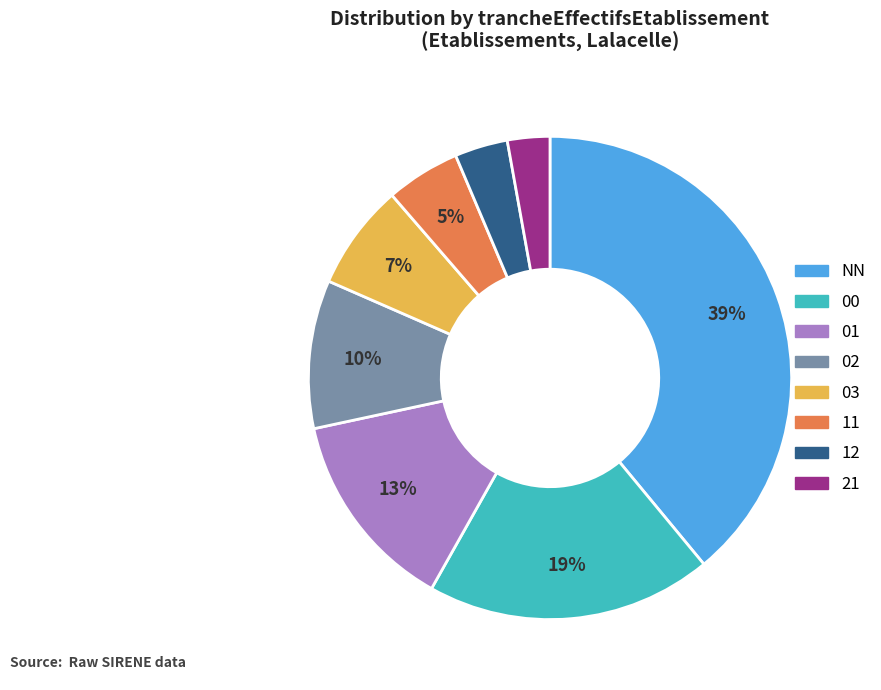

Is the sum of 01 and 12 greater than half?

No